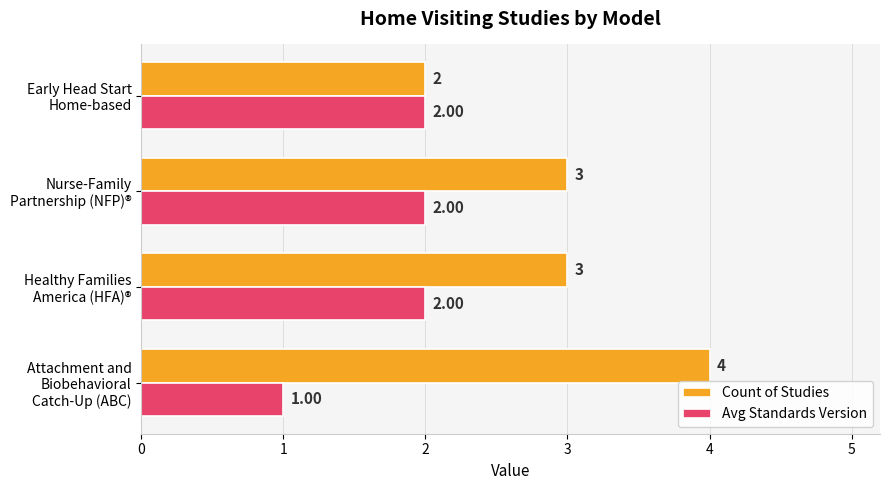

List the series in order of their overall mean, lowest first.

Avg Standards Version, Count of Studies